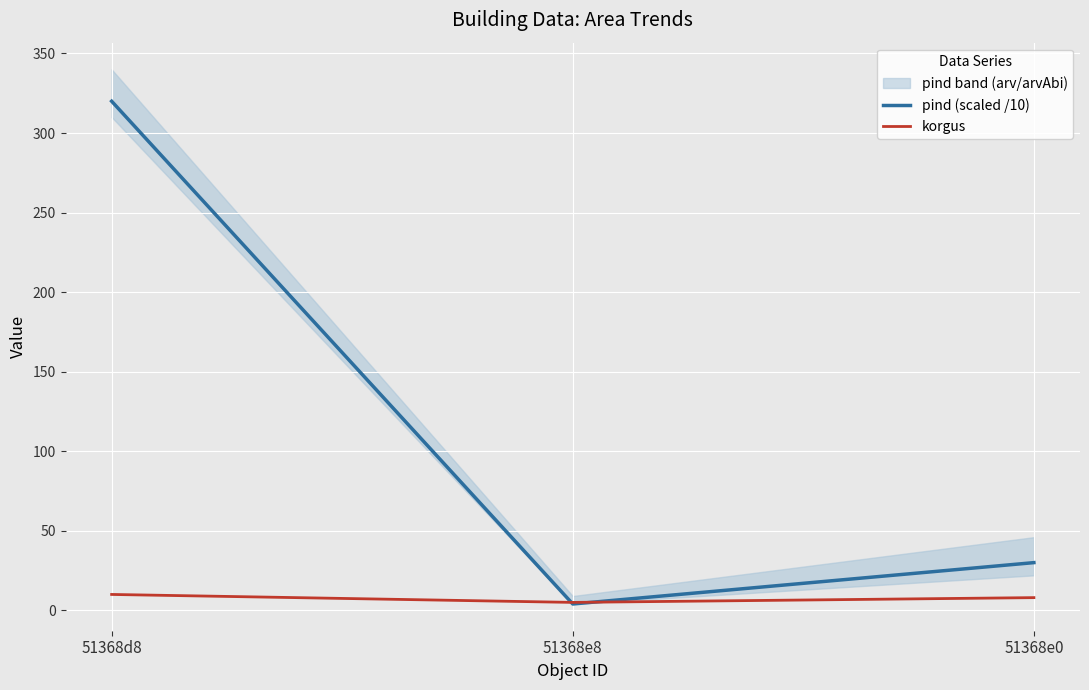

Reading left to right, list all the values displayed in this chart.

pind (scaled /10): 51368d8=320	51368e8=4	51368e0=30
korgus: 51368d8=10	51368e8=5	51368e0=8